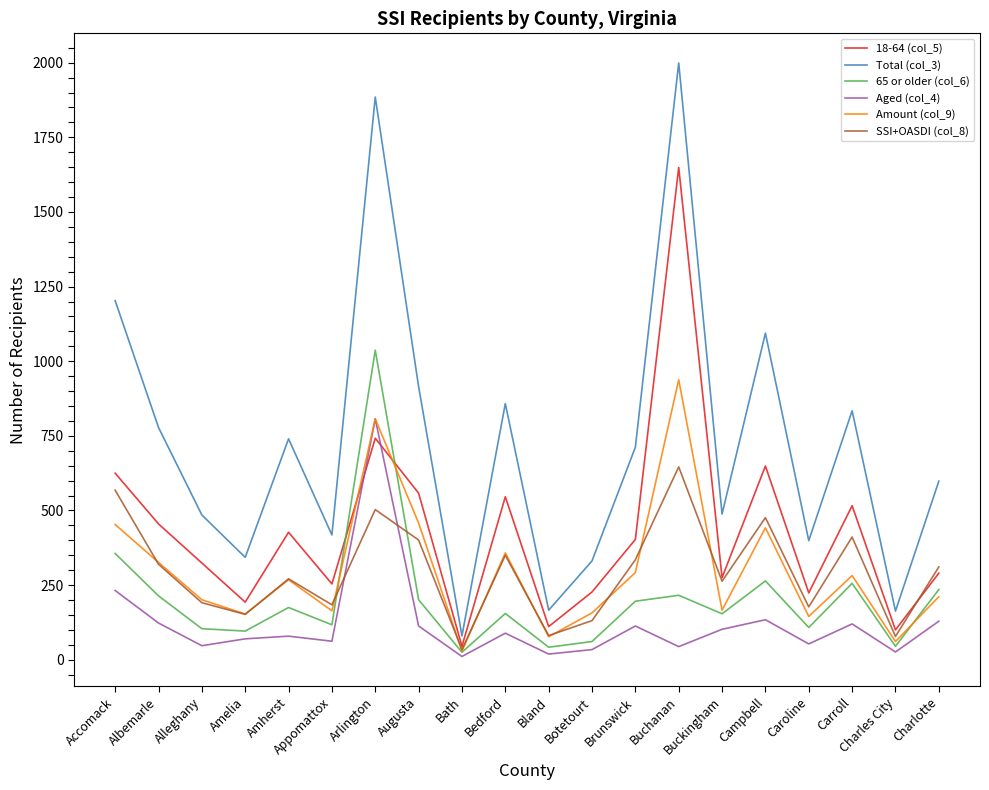

In Total (col_3), how many points are lower than both neighbors (excluding endpoints)?

7